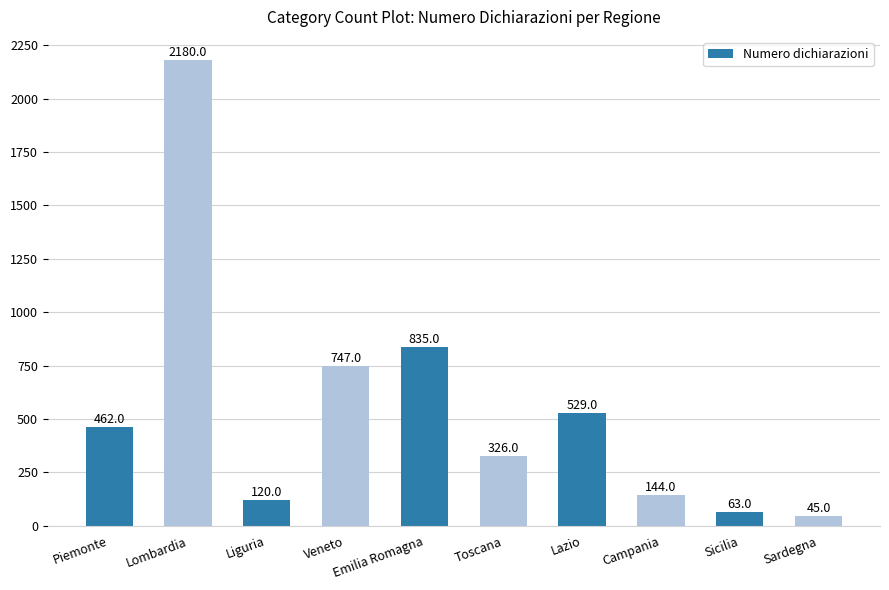

How many distinct data groups are displayed?

1